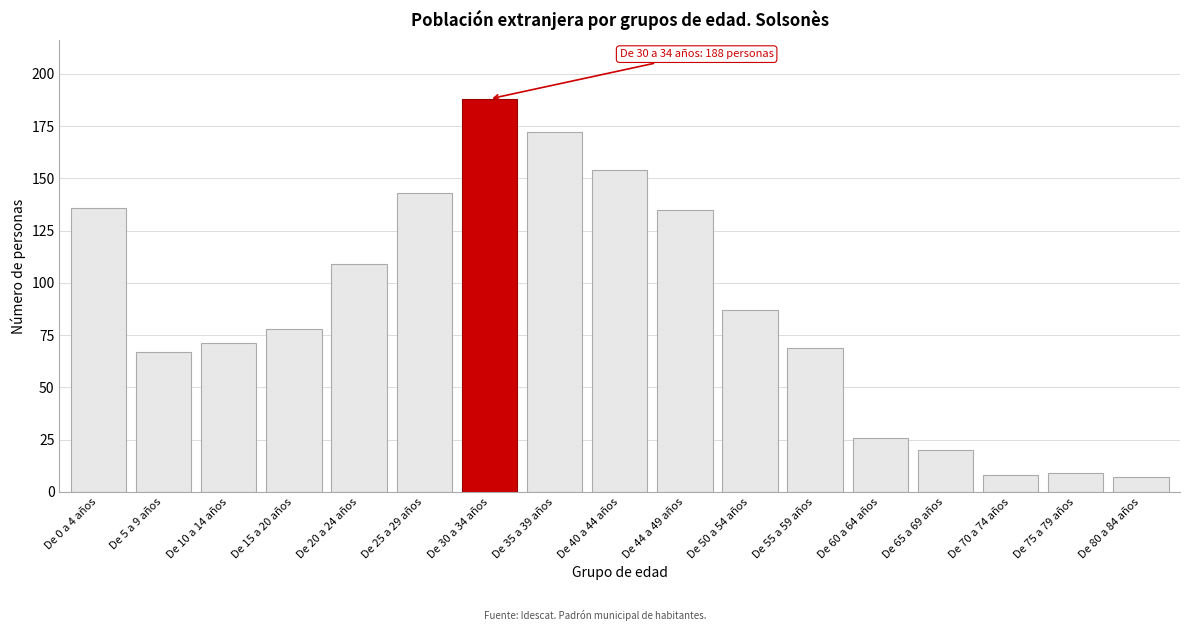

Reading right to left, extract all data points from this chart.

De 80 a 84 años=7	De 75 a 79 años=9	De 70 a 74 años=8	De 65 a 69 años=20	De 60 a 64 años=26	De 55 a 59 años=69	De 50 a 54 años=87	De 44 a 49 años=135	De 40 a 44 años=154	De 35 a 39 años=172	De 30 a 34 años=188	De 25 a 29 años=143	De 20 a 24 años=109	De 15 a 20 años=78	De 10 a 14 años=71	De 5 a 9 años=67	De 0 a 4 años=136